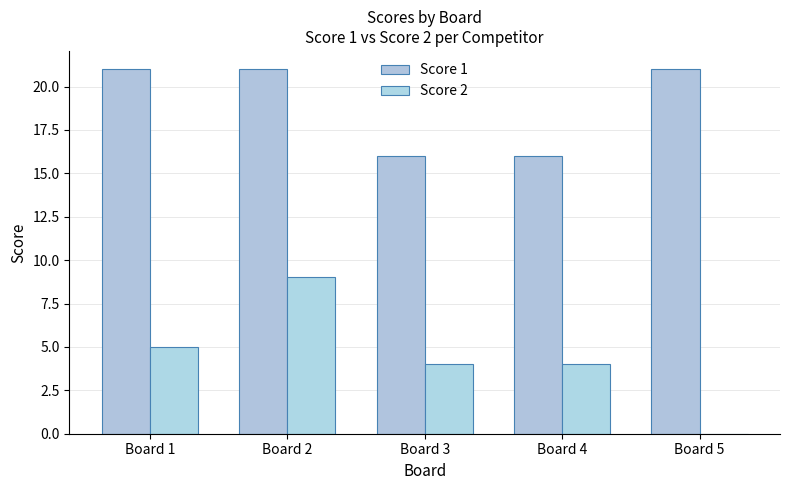

What is the sum of the Score 2 values at Board 2 and Board 5?

9